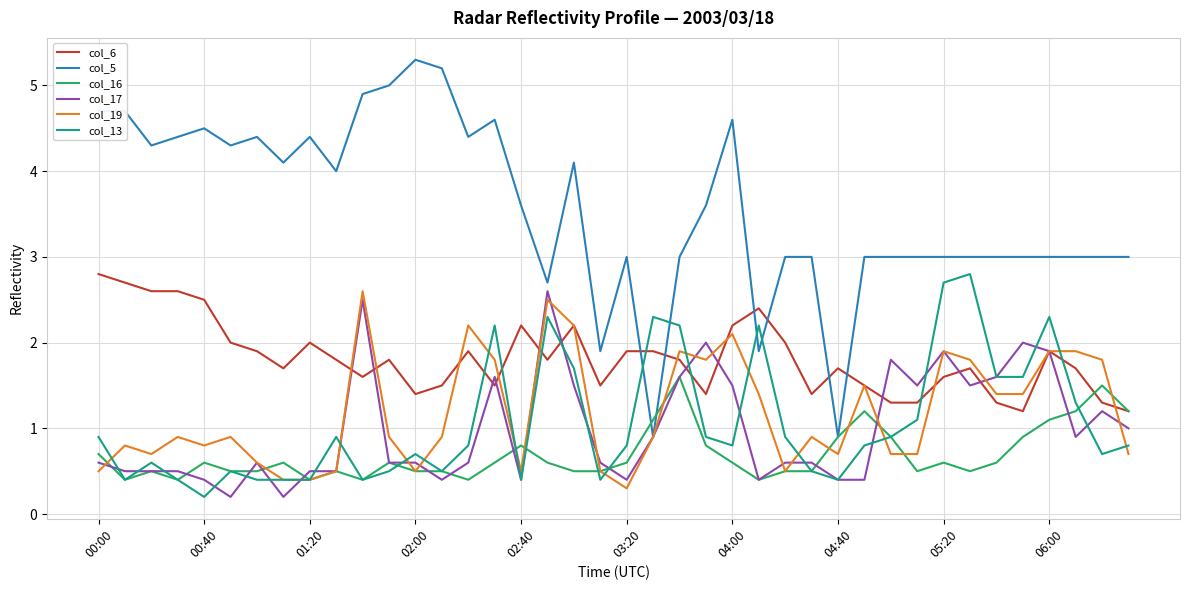

What is the maximum value shown in the chart?

5.3